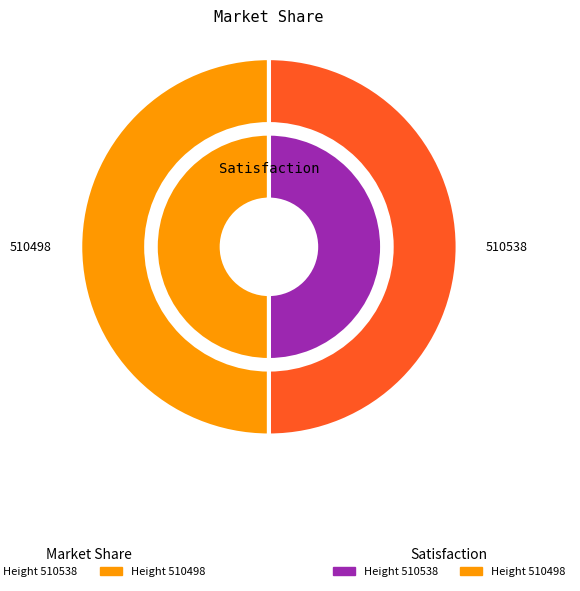

To the nearest percent, what is the average slice percentage?

50%